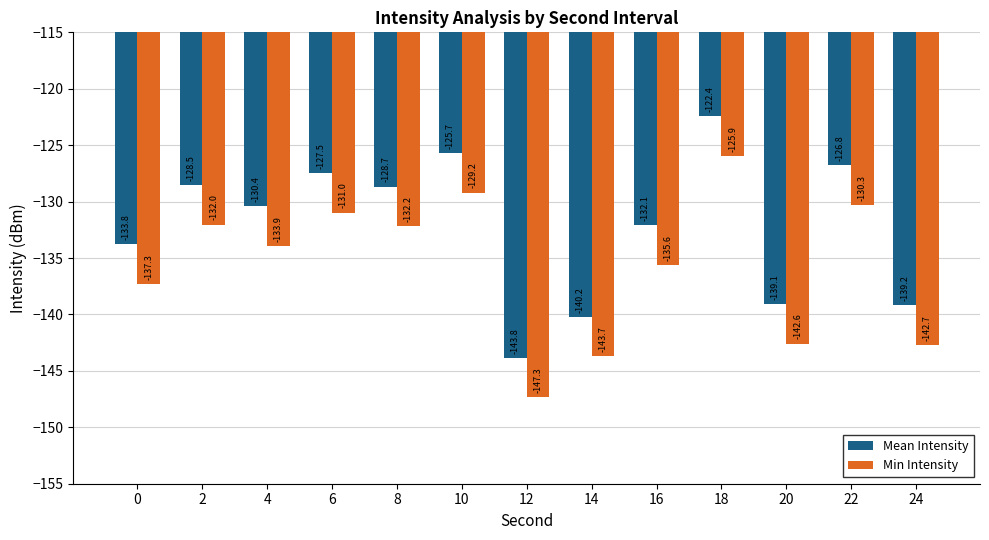

The Min Intensity series shows -142.7 at 24. True or false?

True